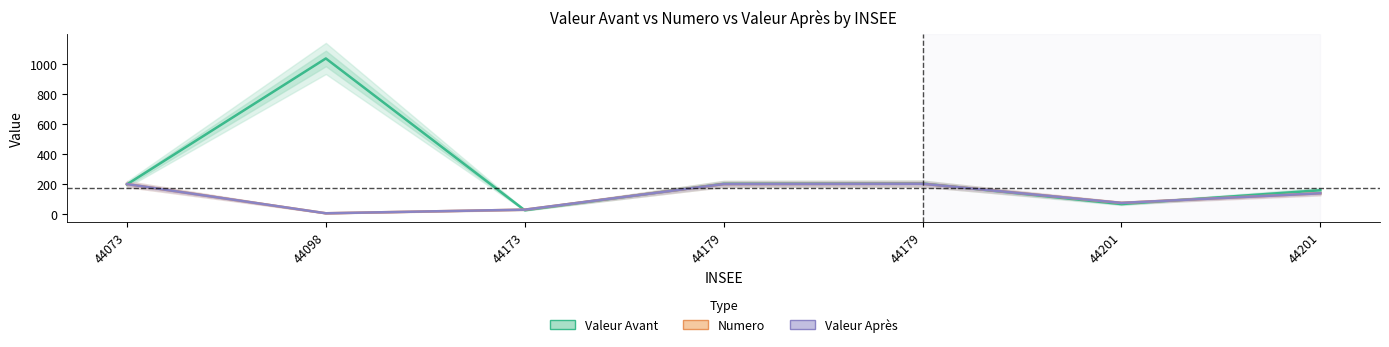

True or false: Numero and Valeur Après intersect in this chart.

False